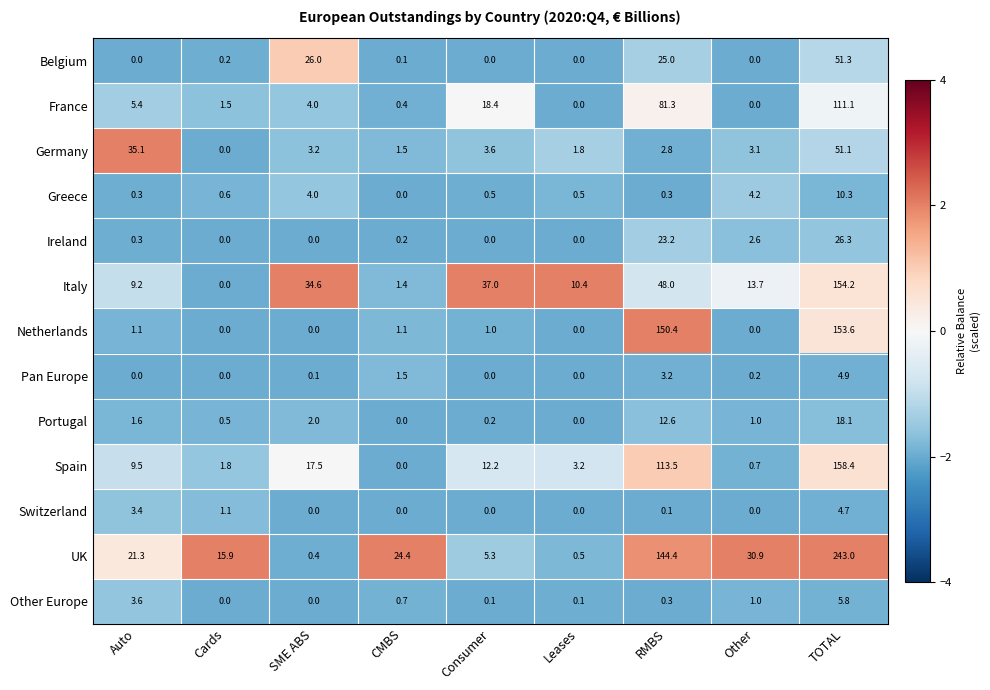

True or false: Pan Europe has a value of 0.0 at Cards.

True